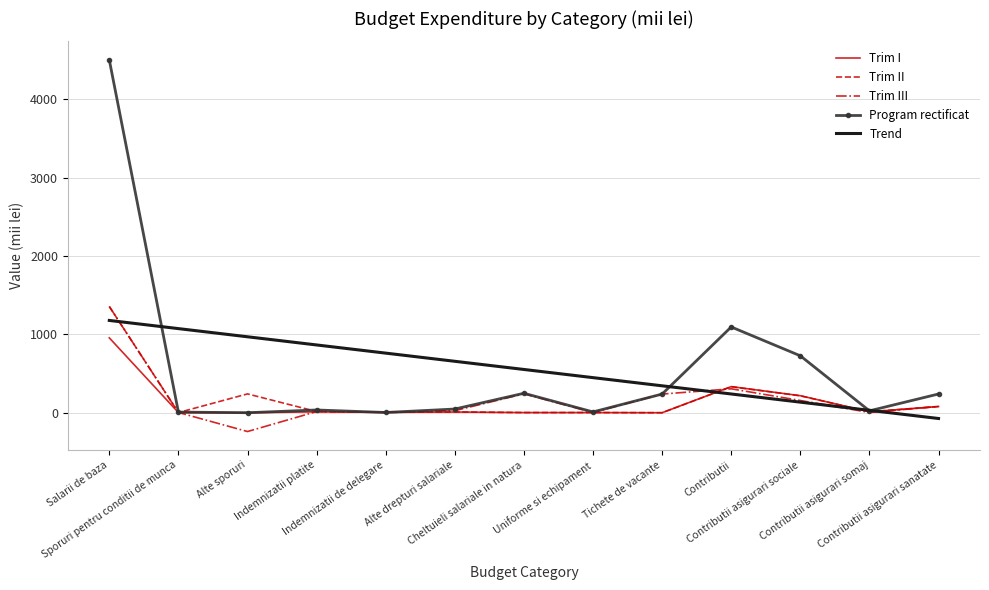

Which series has the widest spread of values?

Program rectificat